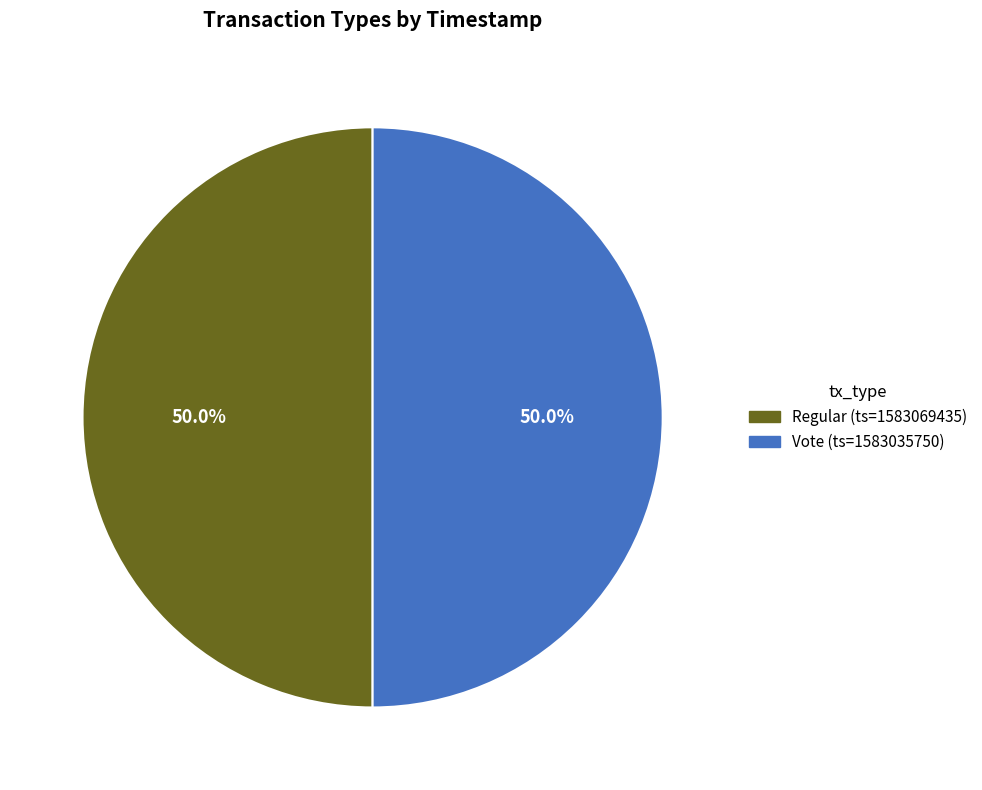

Combined, what portion of the pie is Regular and Vote?

100.0%